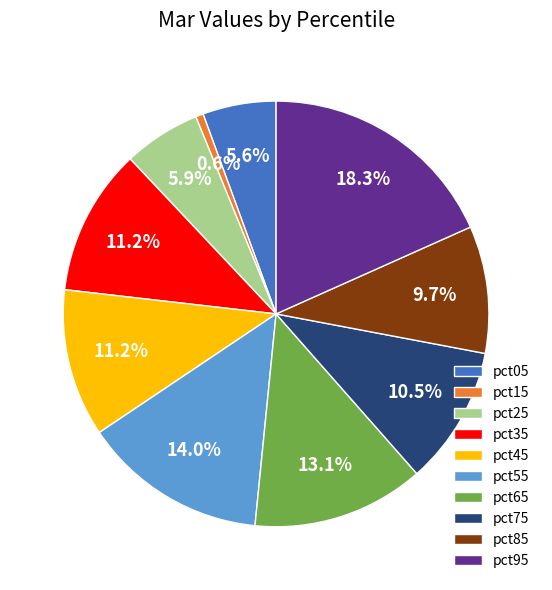

True or false: pct15 accounts for 7% of the total.

False